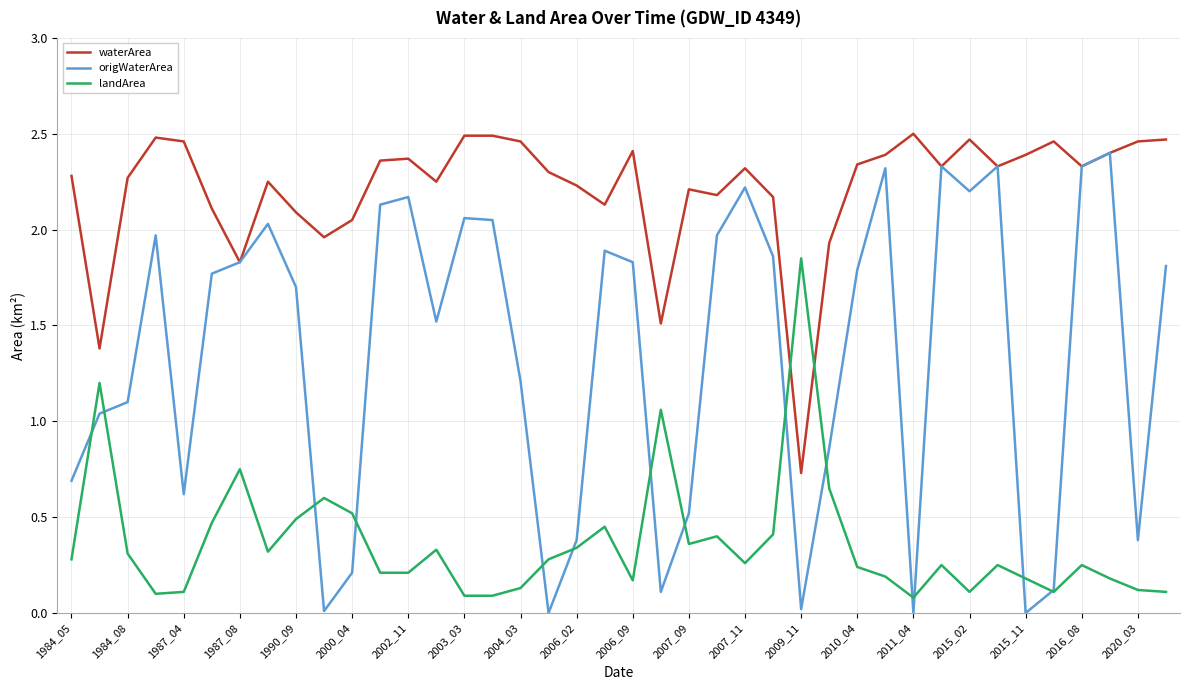

Which series has the largest range (max minus min)?

origWaterArea